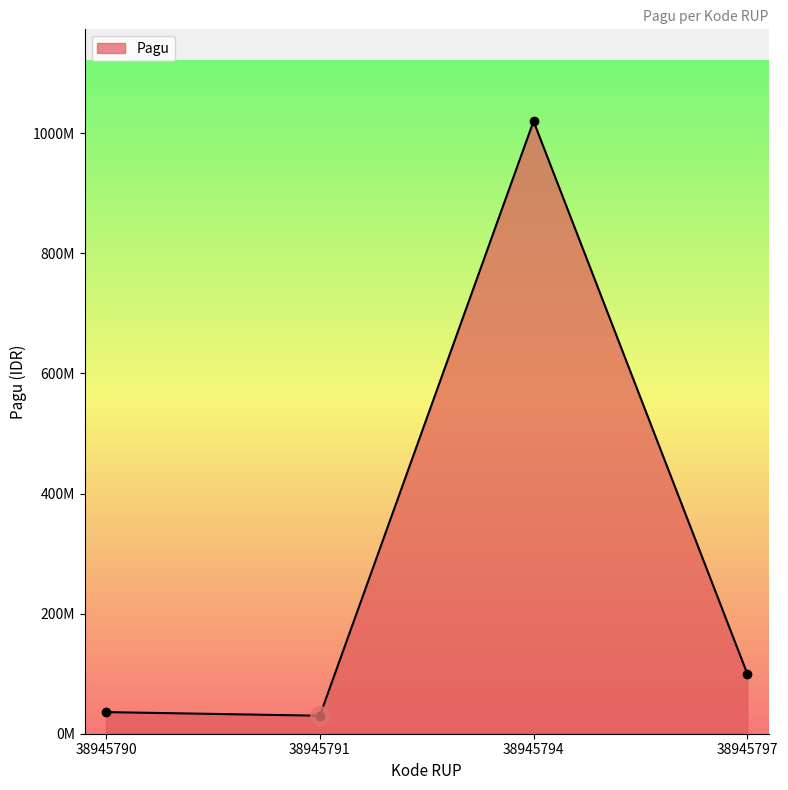

What is the sum of all values?

1186000000